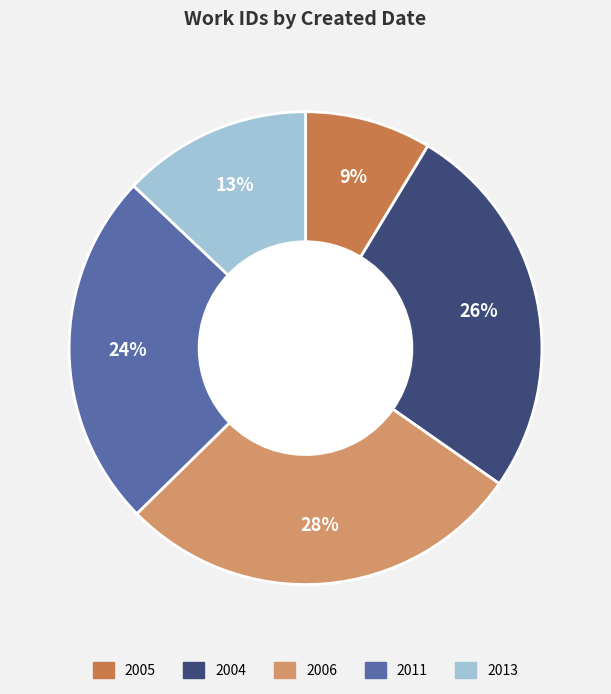

Is there any slice that represents more than half of the pie?

No